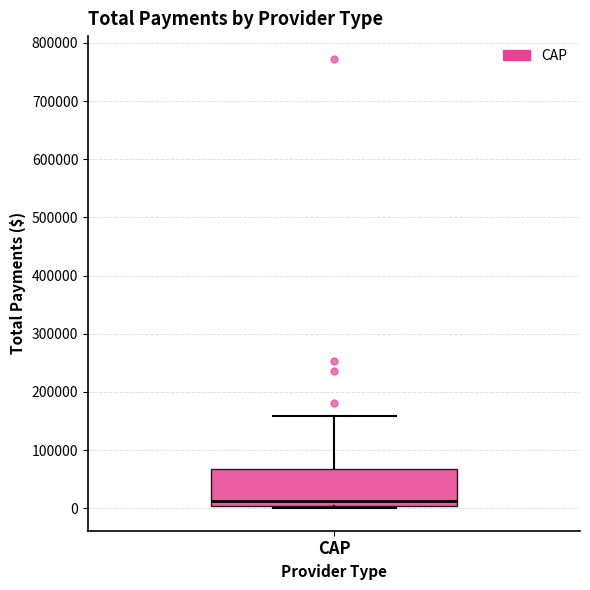

Where does the upper whisker of the box for CAP end on the y-axis? The values are not printed on the chart, so give them approximately, as read against the axis.

160000